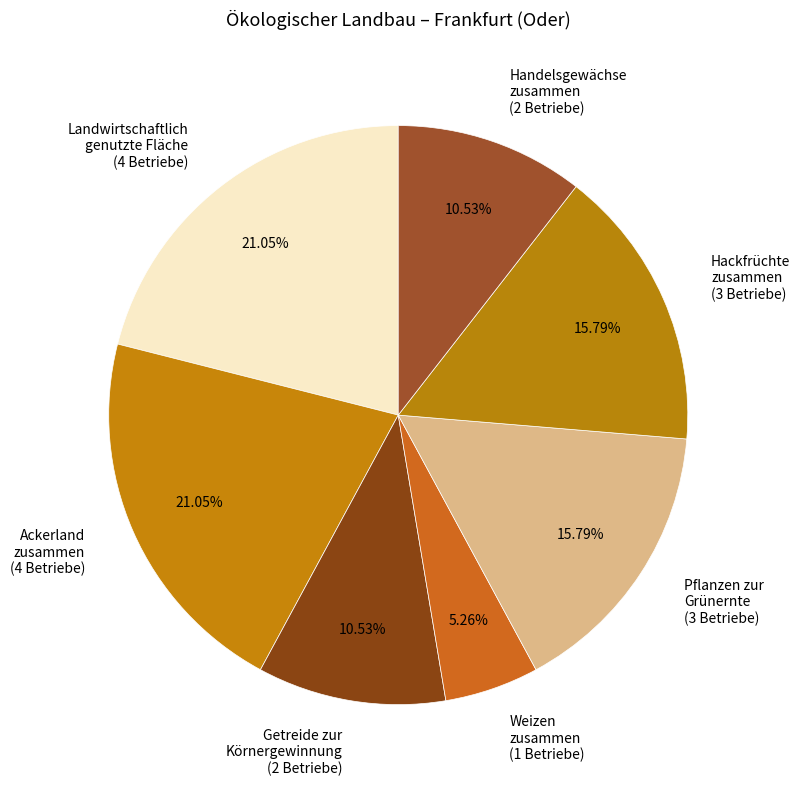

Is there any slice that represents more than half of the pie?

No